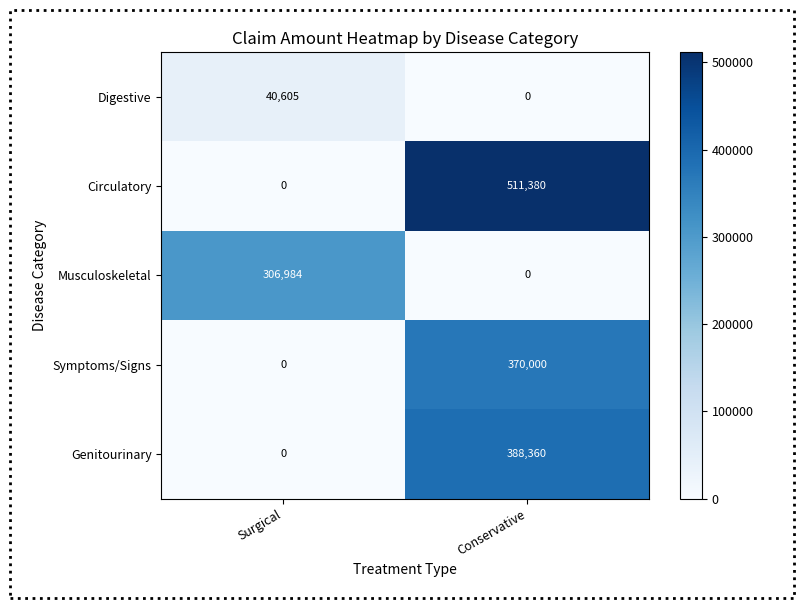

Reading left to right, what are all the values shown in this chart?

Digestive: Surgical=40605	Conservative=0
Circulatory: Surgical=0	Conservative=511380
Musculoskeletal: Surgical=306984	Conservative=0
Symptoms/Signs: Surgical=0	Conservative=370000
Genitourinary: Surgical=0	Conservative=388360